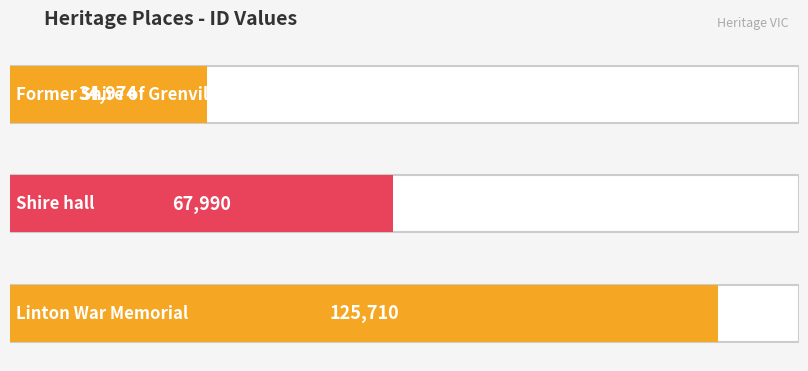

Where is the data nearest to the value 80342?

Shire hall